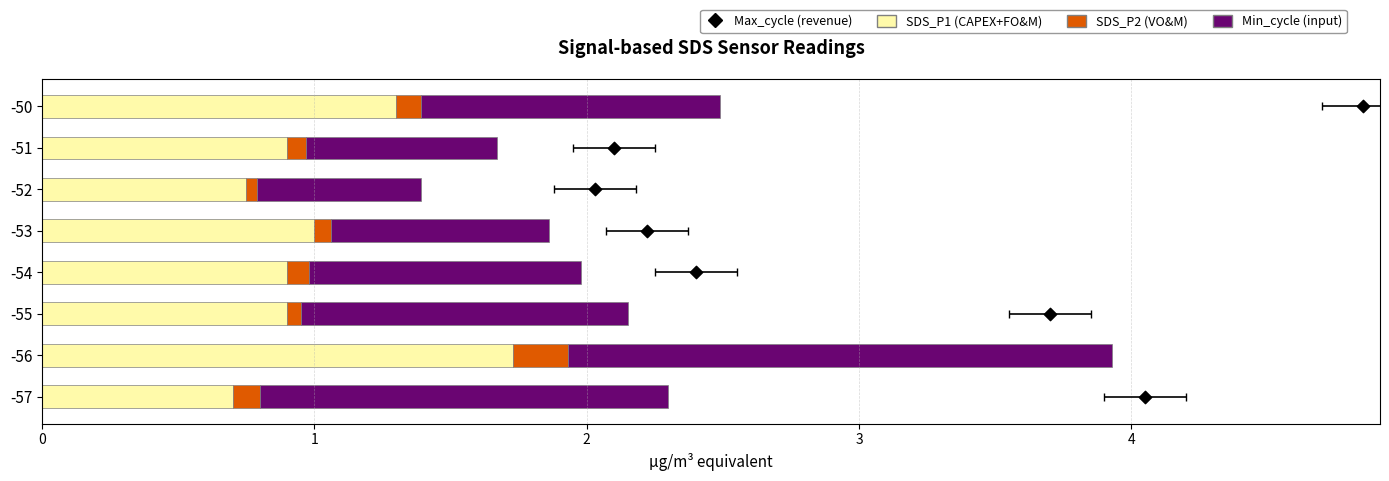

What is the total value across all series at 1?

4.9